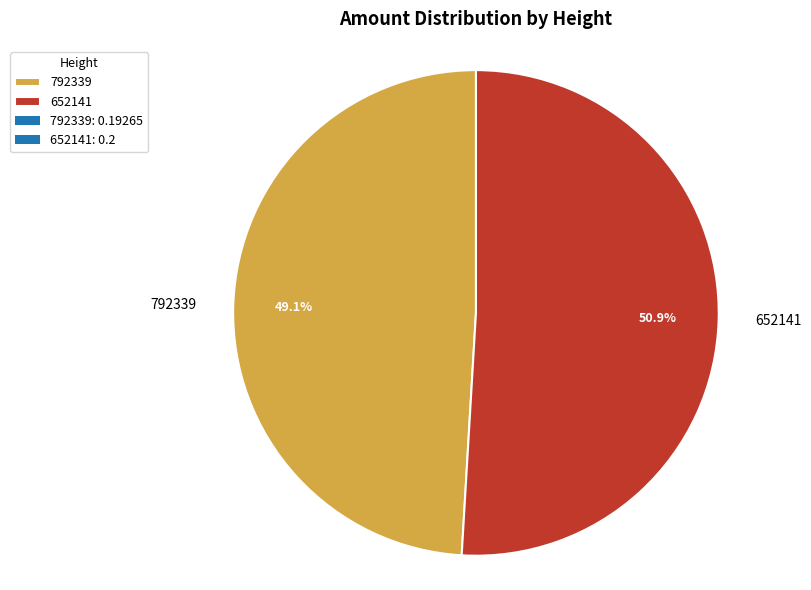

How many segments does this pie chart have?

2